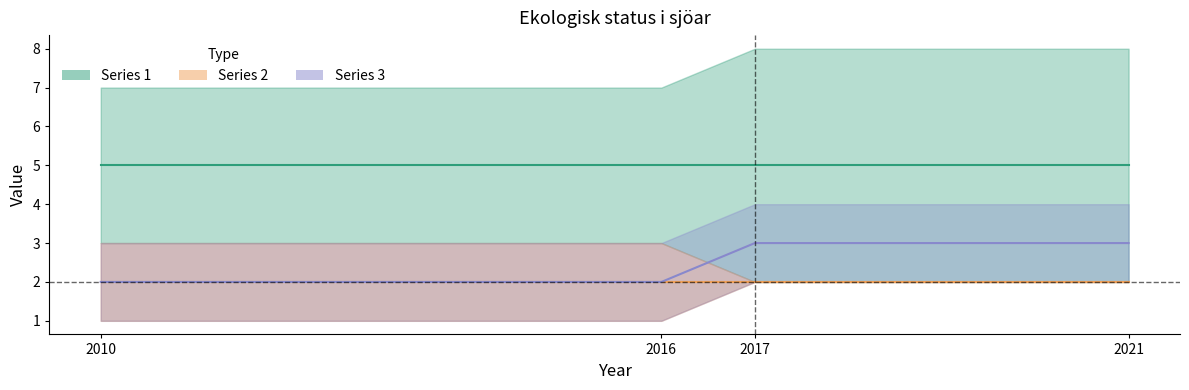

Which series changed the most between 2016 and 2017?

Series 1